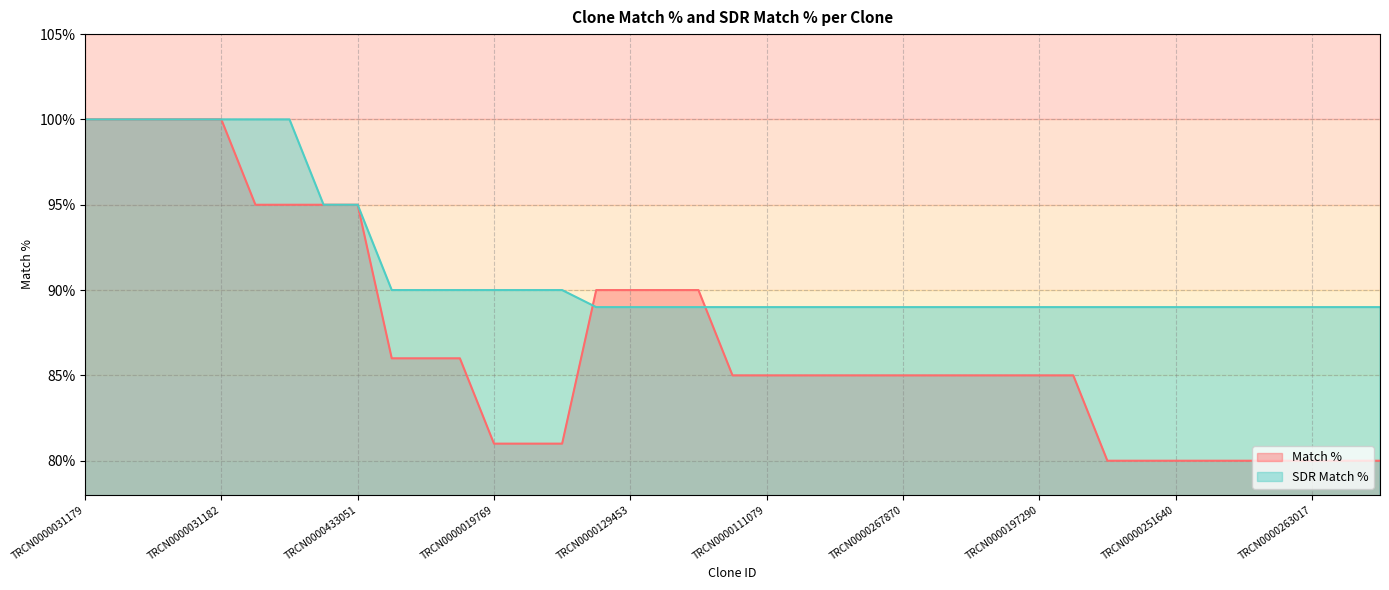

Rank the series by their average value, from lowest to highest.

Match %, SDR Match %